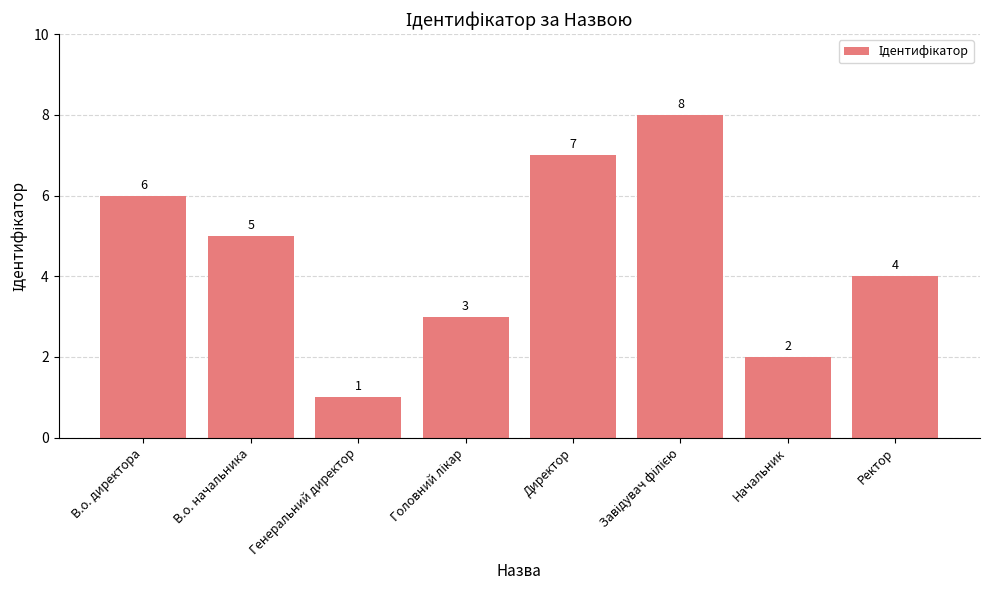

Reading right to left, list all the values displayed in this chart.

4	2	8	7	3	1	5	6